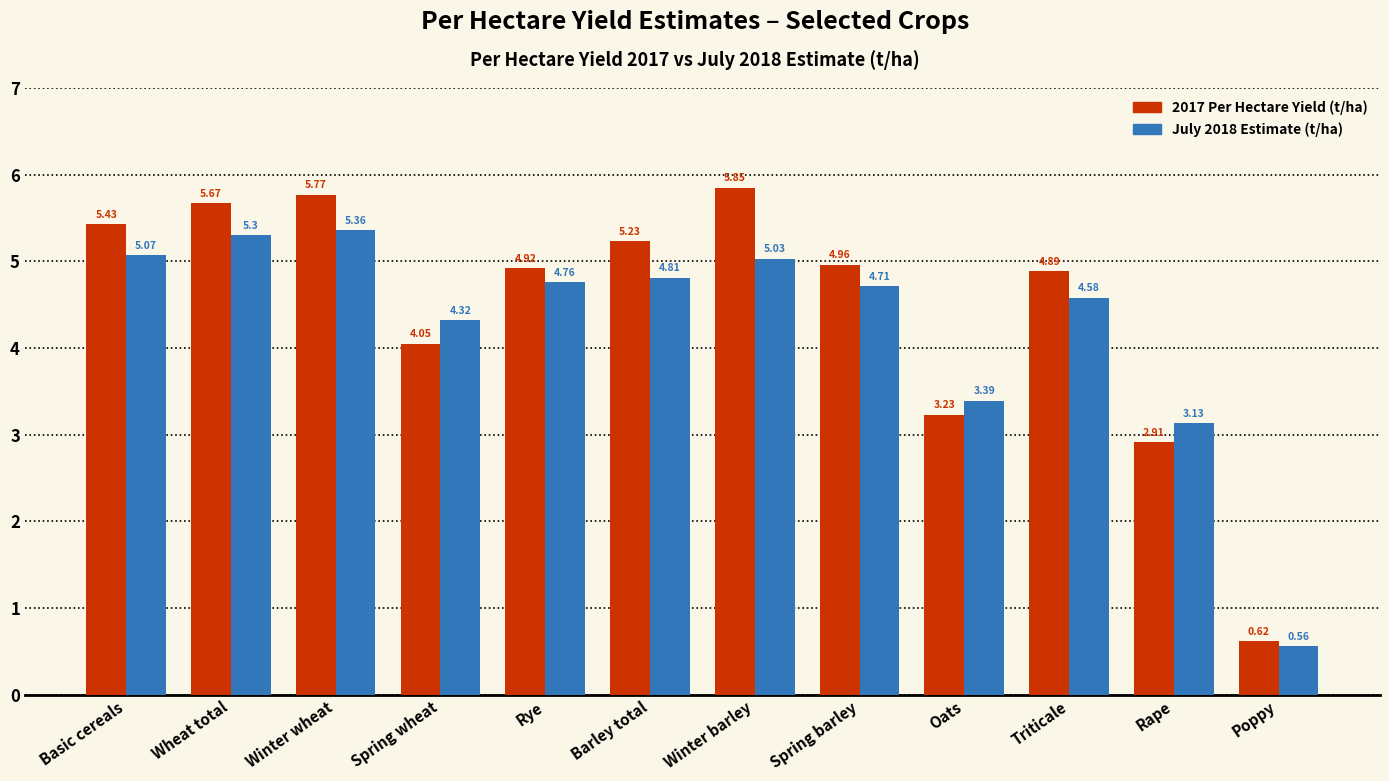

List the series in order of their peak value, lowest first.

July 2018 Estimate (t/ha), 2017 Per Hectare Yield (t/ha)